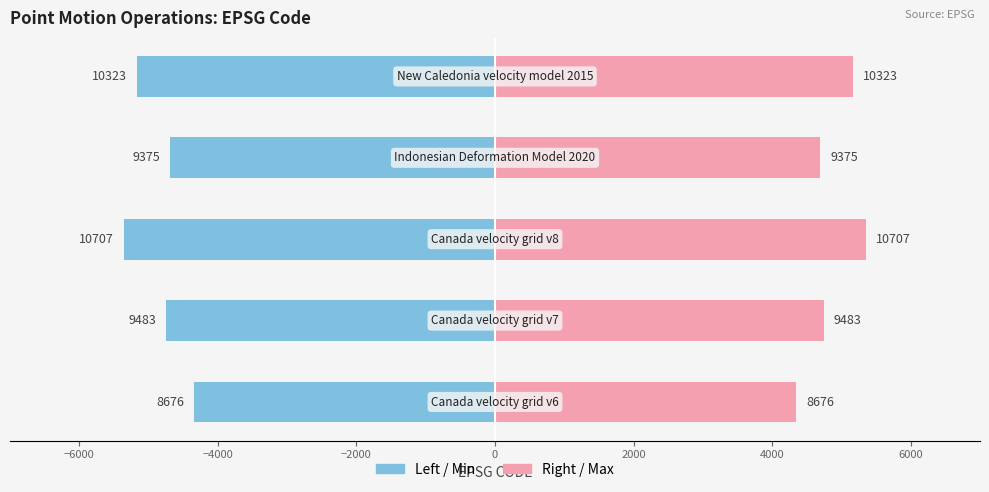

True or false: Left (half CODE) has a value of -5353.5 at −4000.

True